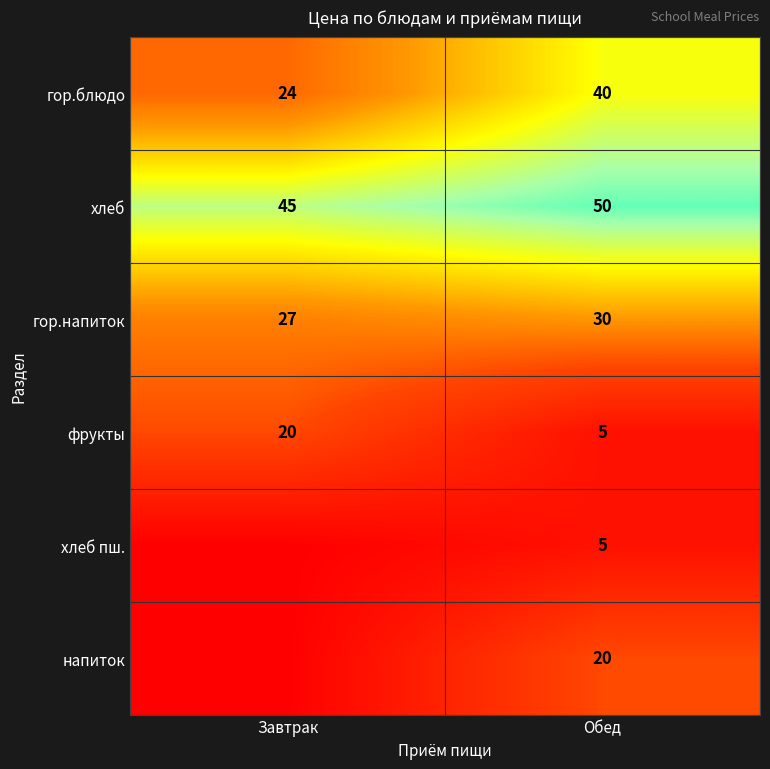

What value does the гор.блюдо series have at Завтрак, to the nearest 10?

20